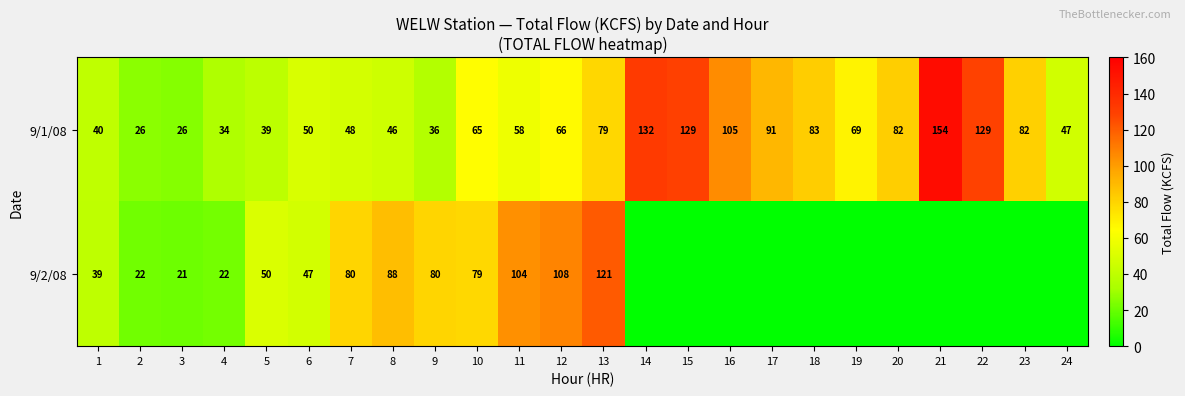

What is the total value across all series at 12?

174